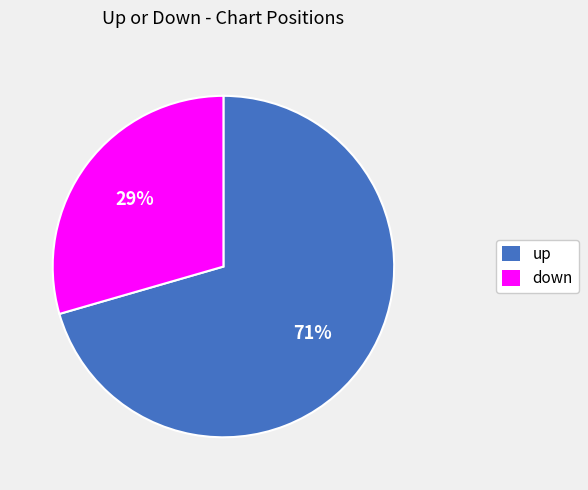

Does down represent more than half of the total?

No